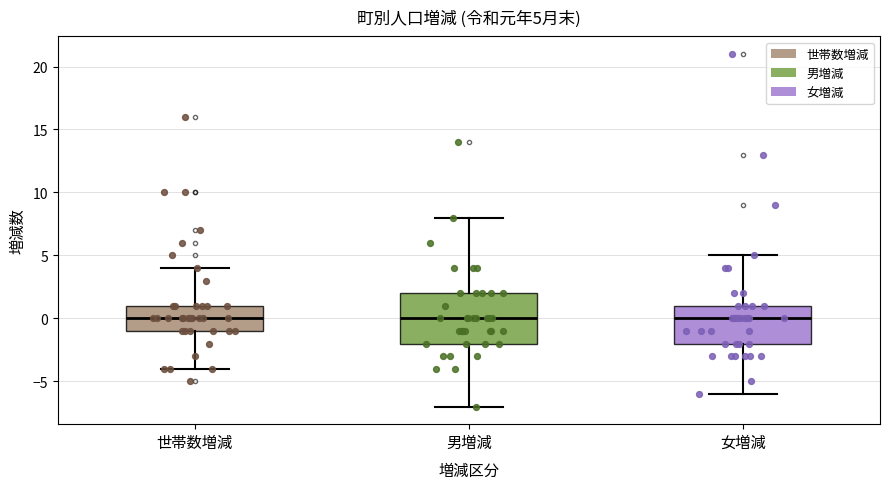

Which box is the tallest, from its lower edge to its upper edge?

男増減